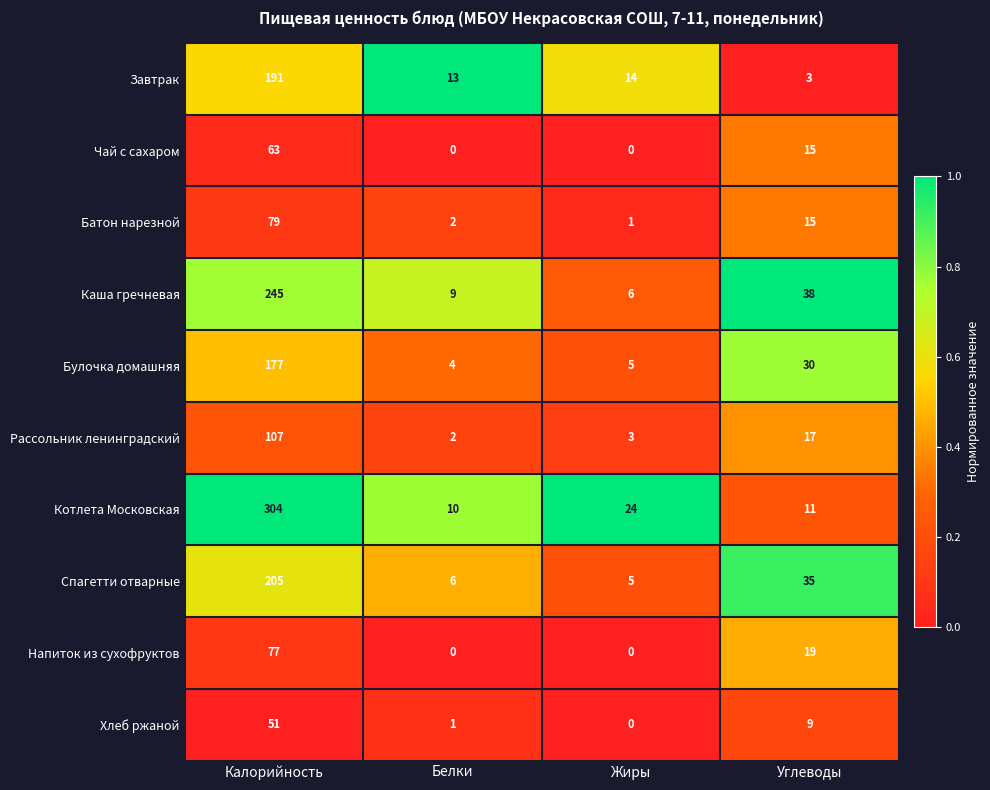

What is the difference between the highest and lowest values at Белки?

13